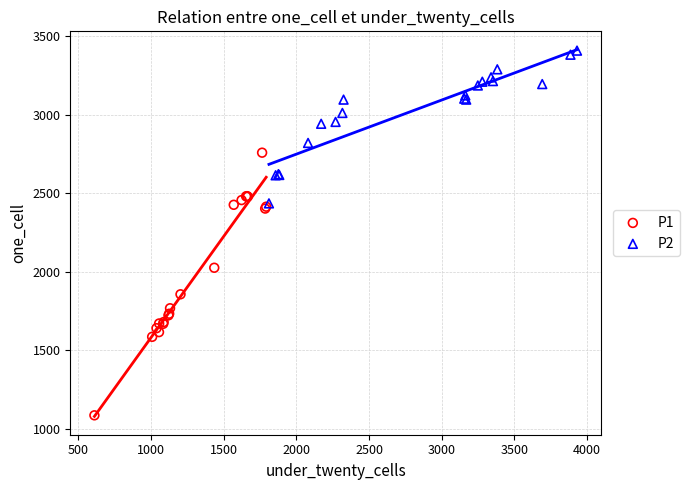

Which series reaches the maximum Y coordinate?

P2